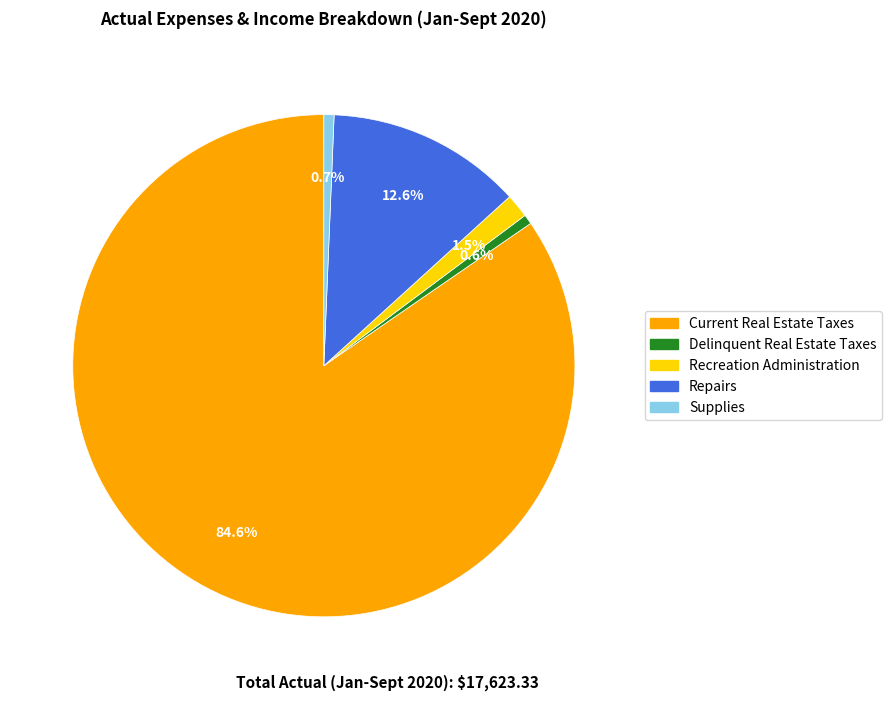

Which category accounts for the majority?

Current Real Estate Taxes